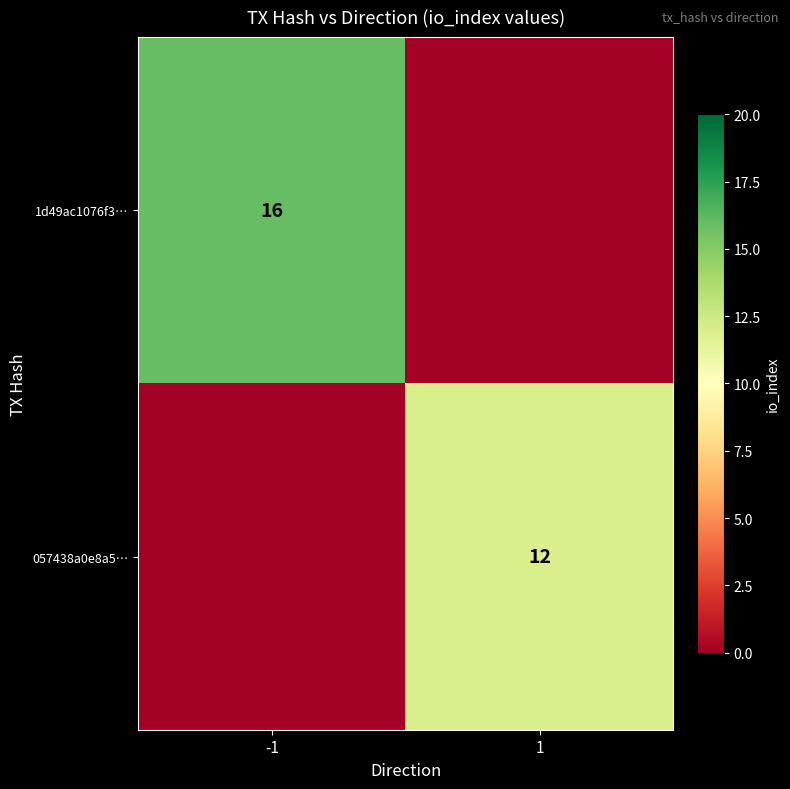

What is the sum of all 1d49ac1076f3… values?

16